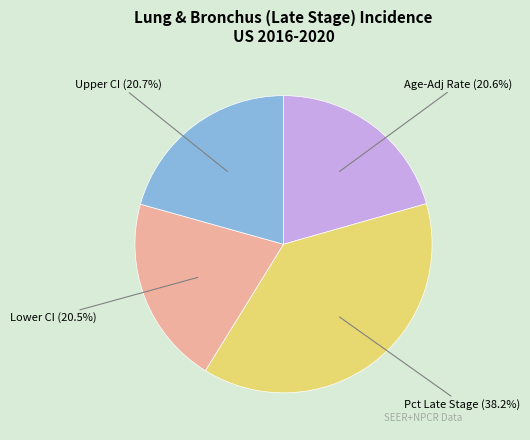

Does Pct Late Stage account for over 50% of the chart?

No